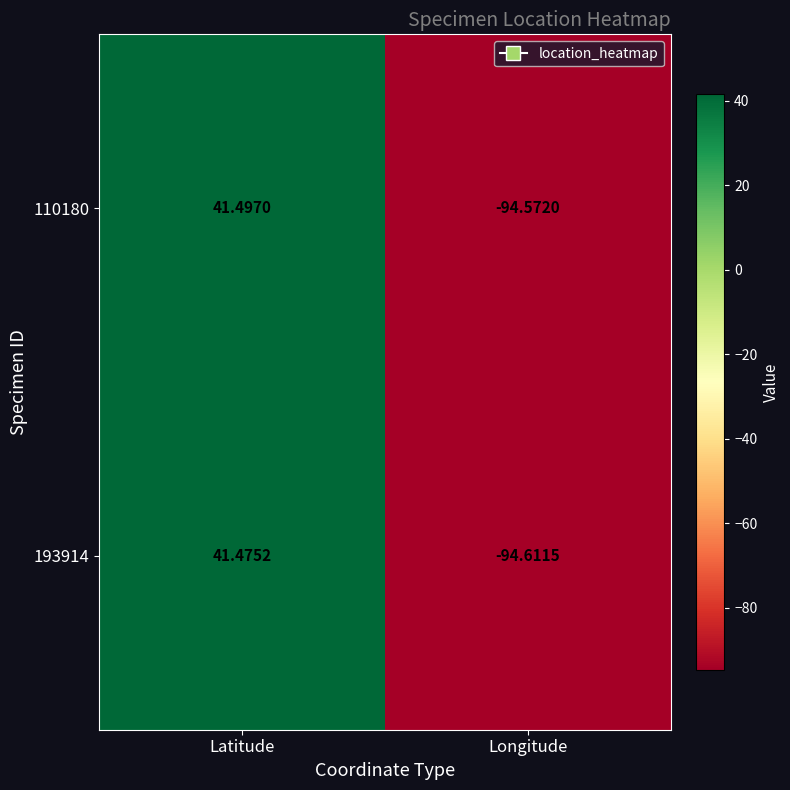

Rank the series at Longitude from highest to lowest value.

110180, 193914